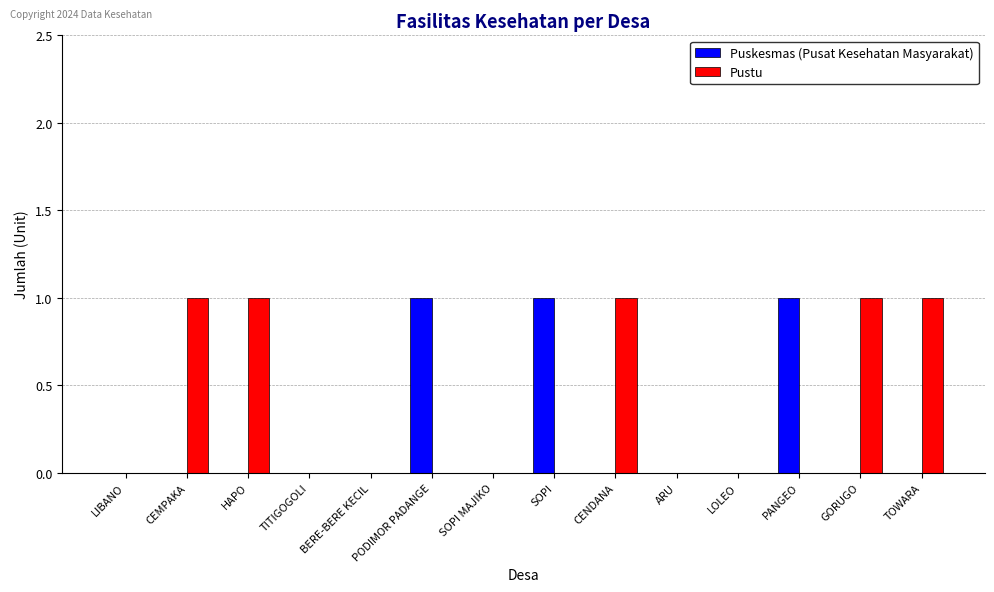

Count the number of categories in the chart.

14